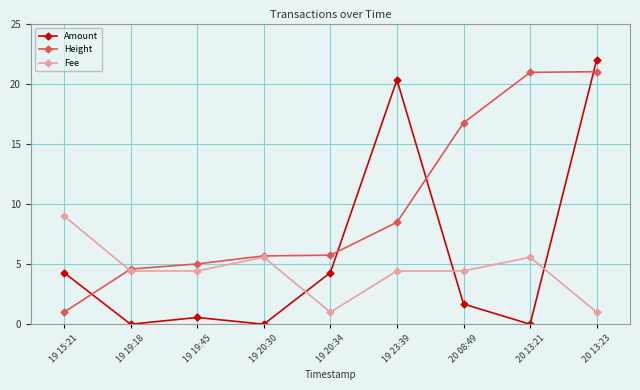

Is the value of Amount at 19 15:21 greater than the value of Height at 20 08:49?

No